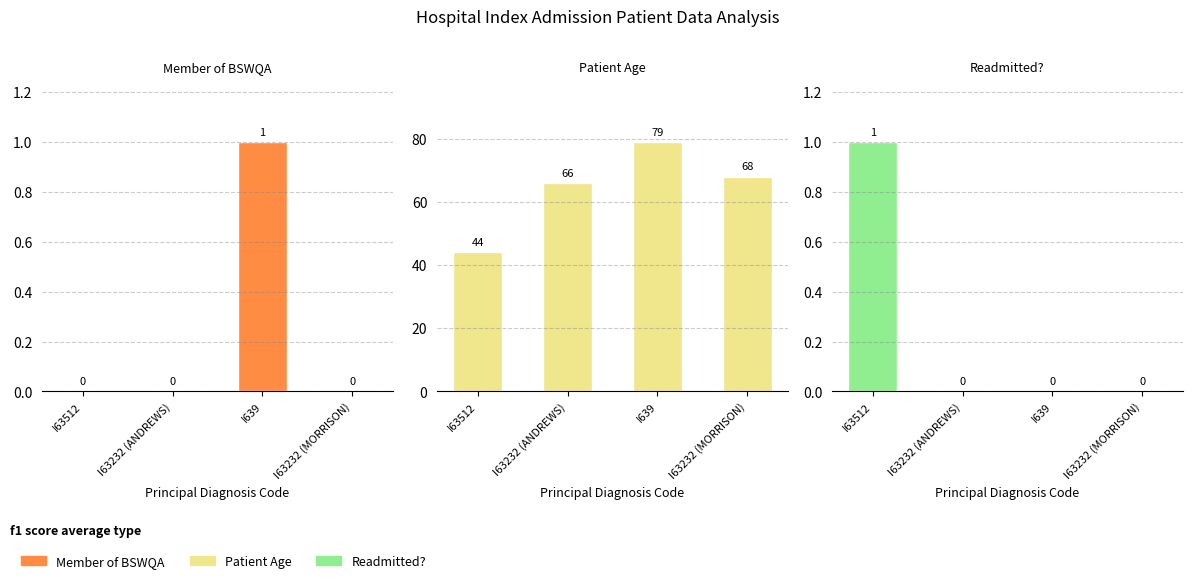

What position from the left is I63232 (MORRISON)?

4